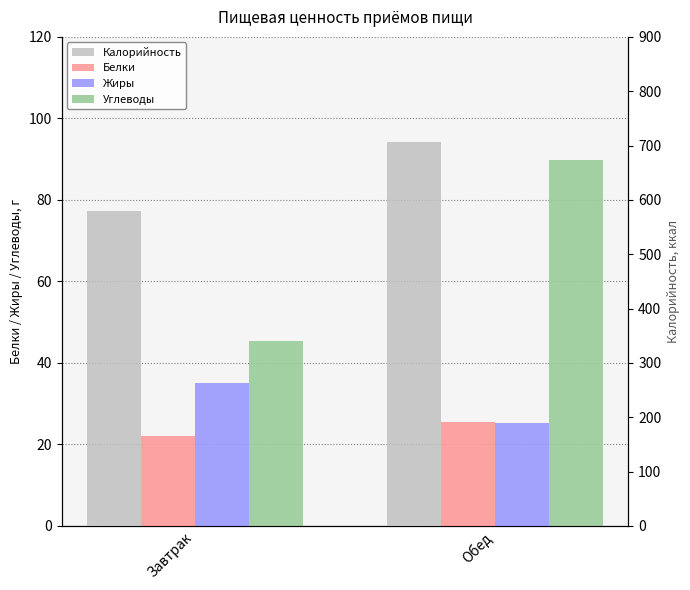

What are all the series names shown in the legend?

Белки, Жиры, Углеводы, Калорийность